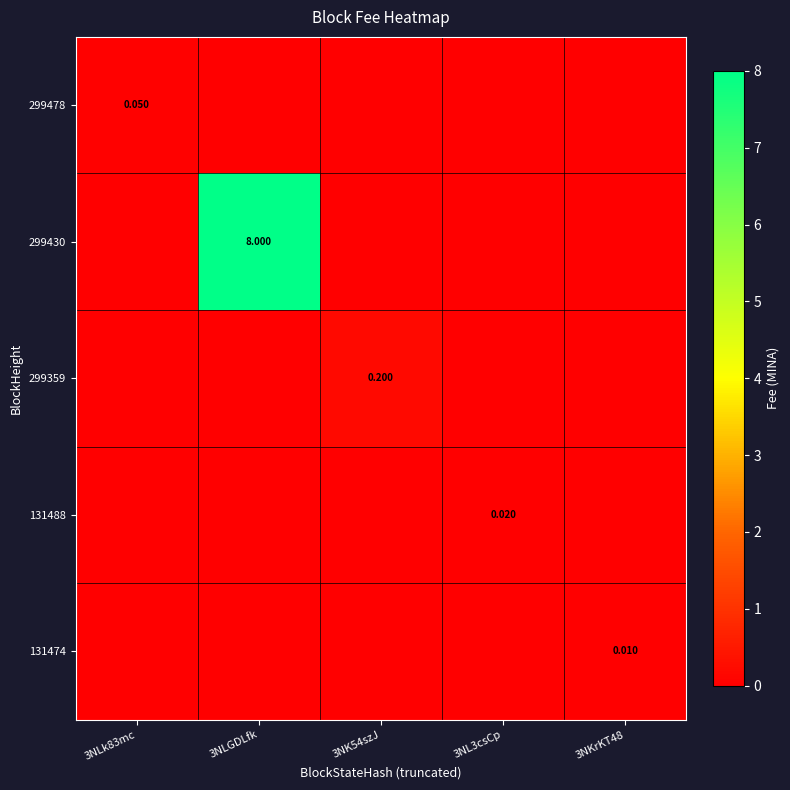

Which has a higher value, 3NLk83mc or 3NL3csCp?

3NLk83mc